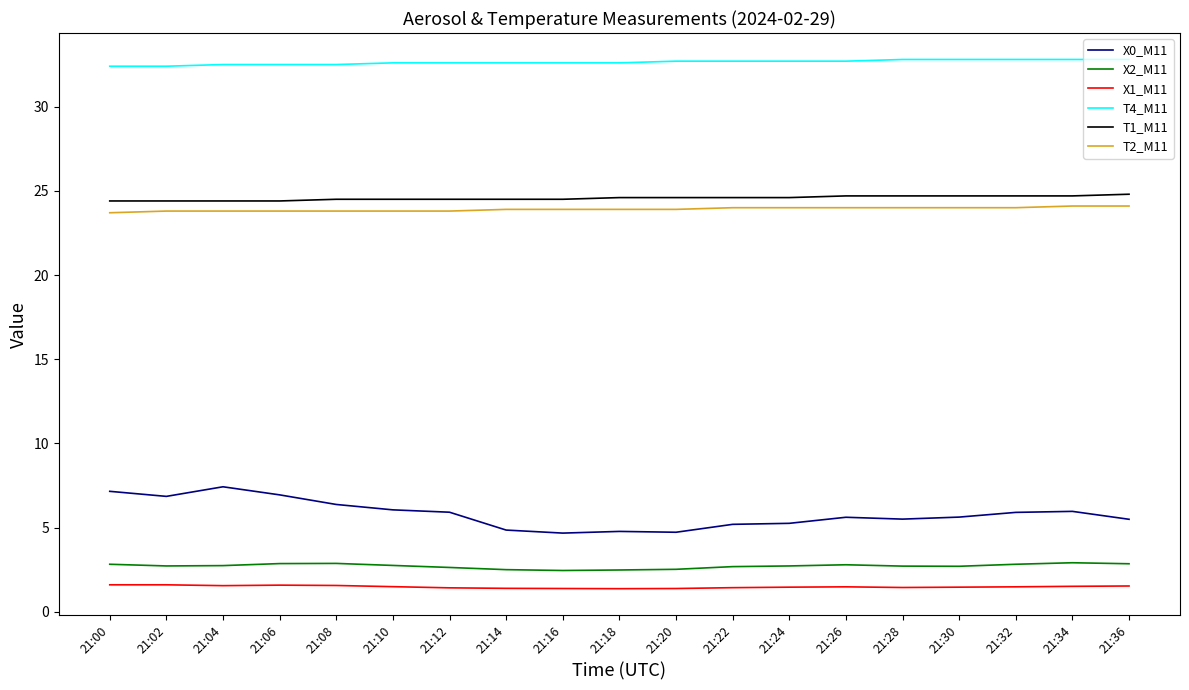

At which label does X0_M11 first exceed 5?

21:00